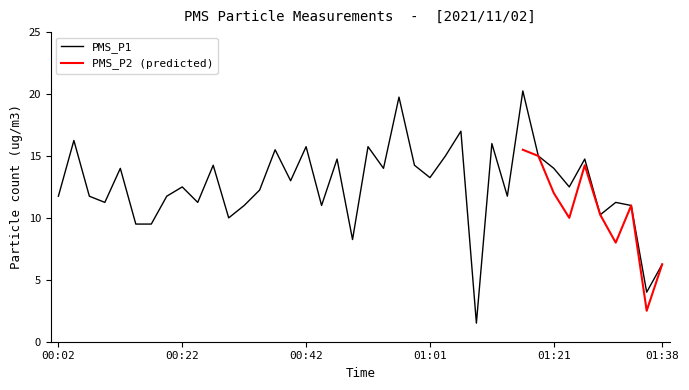

How many interior local peaks (higher than both neighbors) does the data have?

14